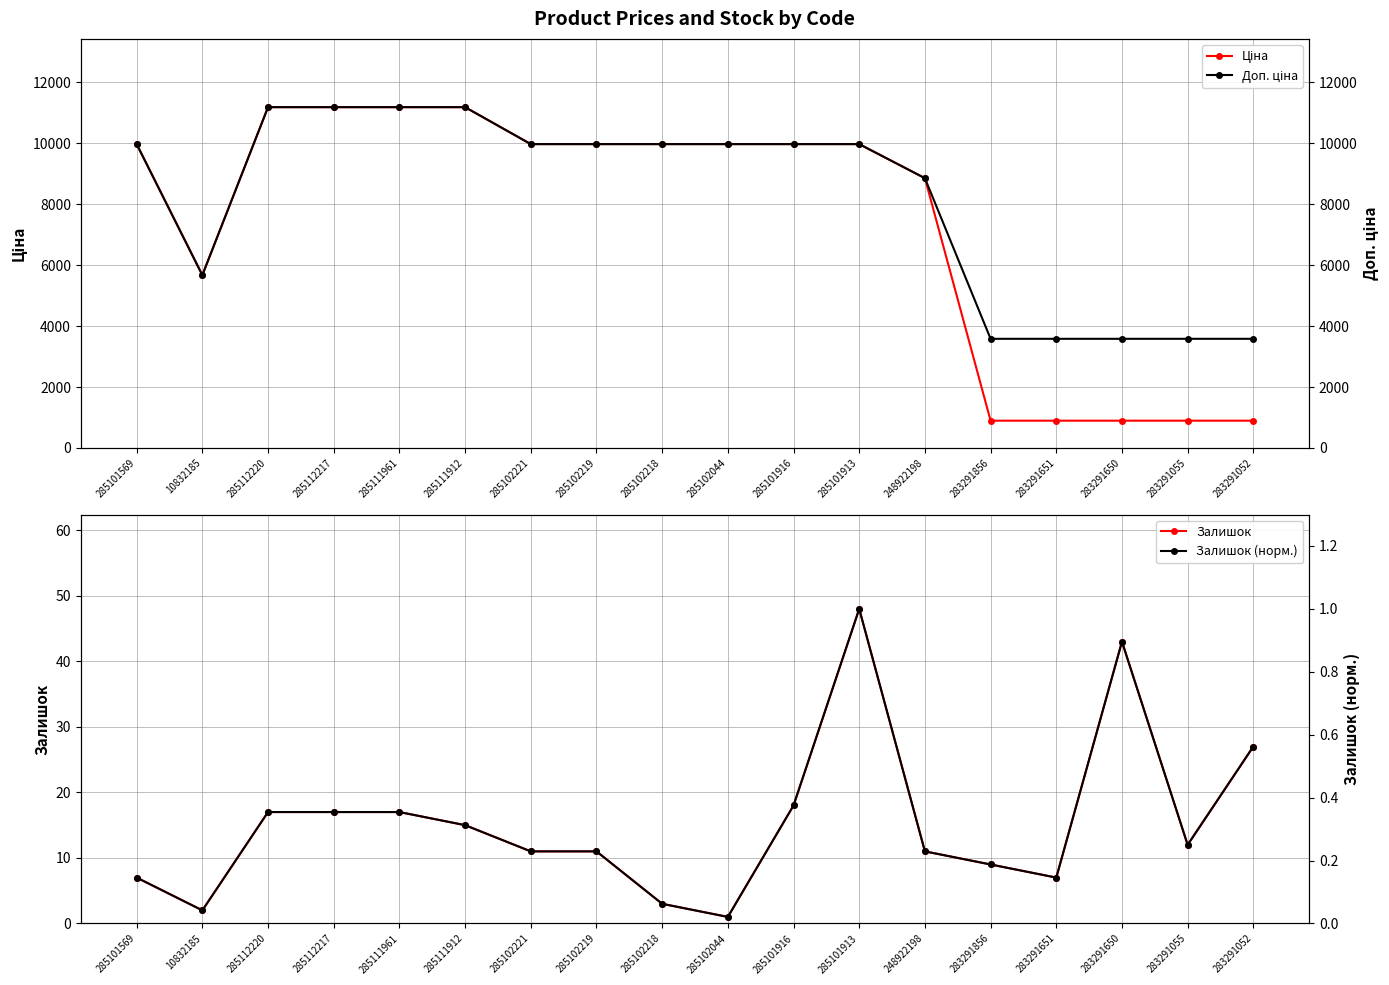

Which series changed the most between 285102218 and 285101916?

Залишок